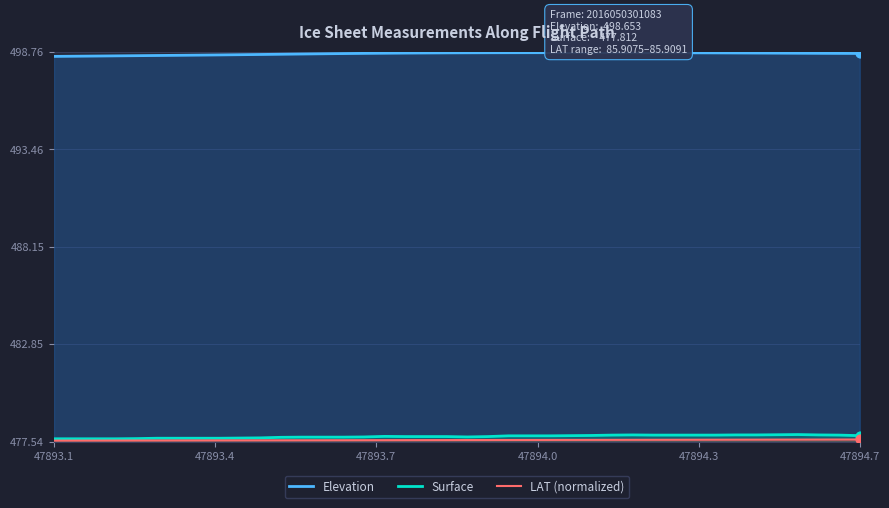

What are all the series names shown in the legend?

Elevation, Surface, LAT (normalized)